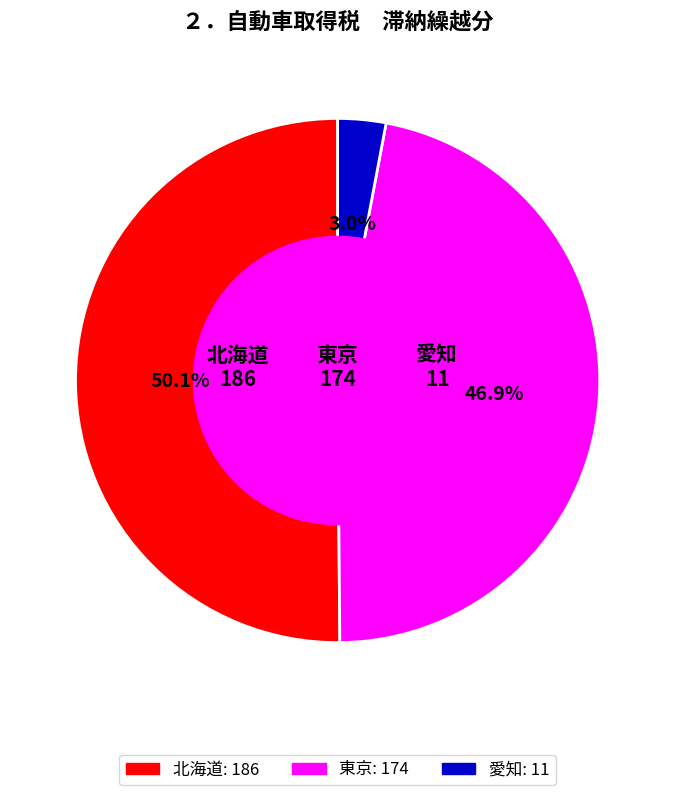

The 東京 slice represents 55% of the pie. True or false?

False